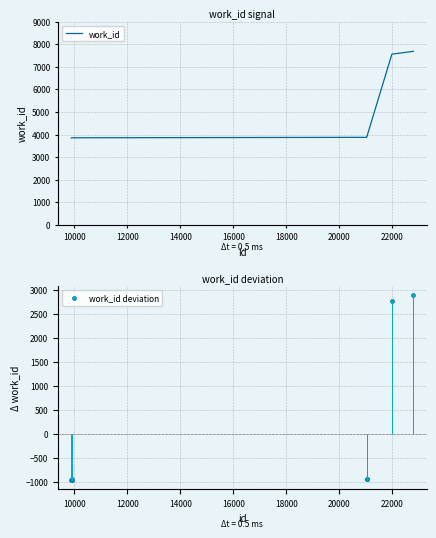

What is the maximum value for work_id?

7682